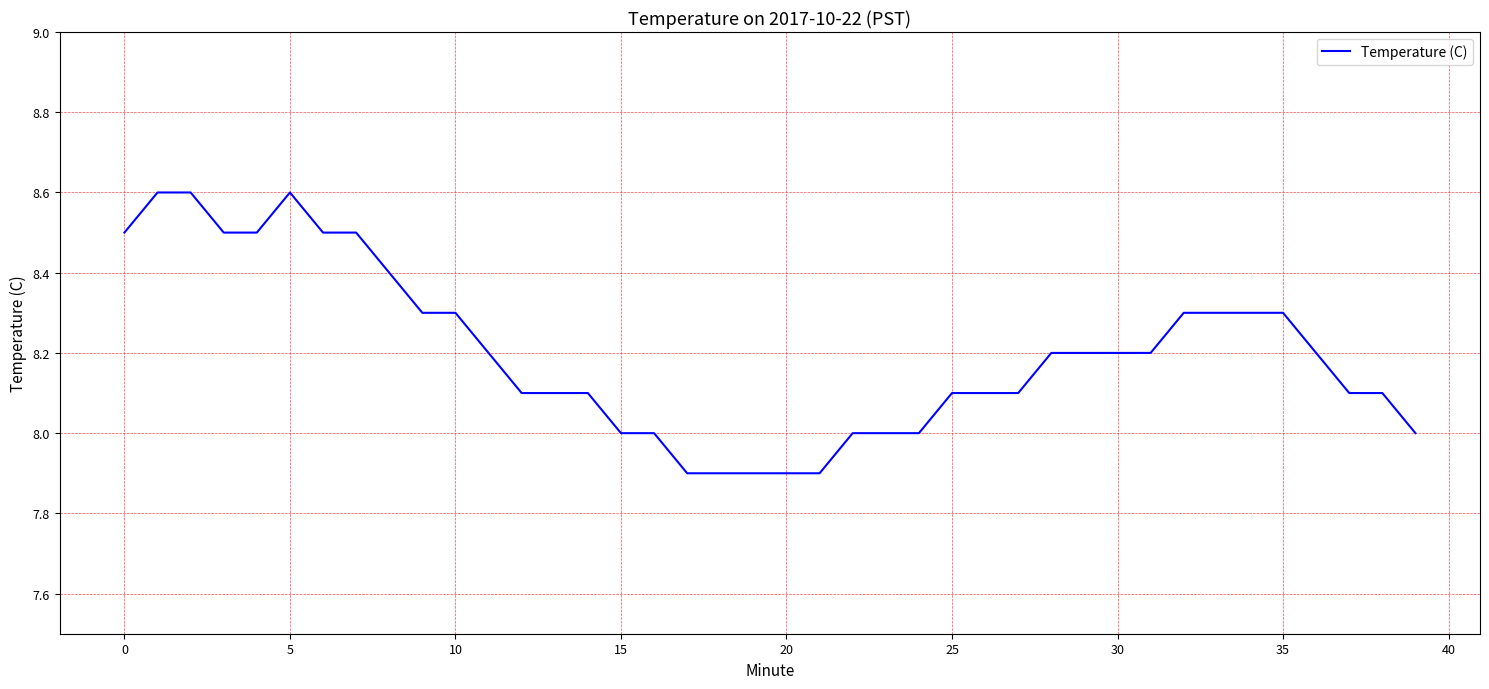

What is the maximum value shown in the chart?

8.6